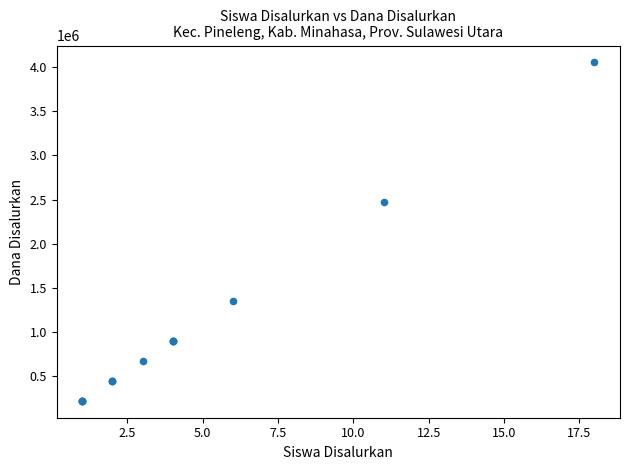

What Y value in the scatter plot is closest to 2137500?

2475000